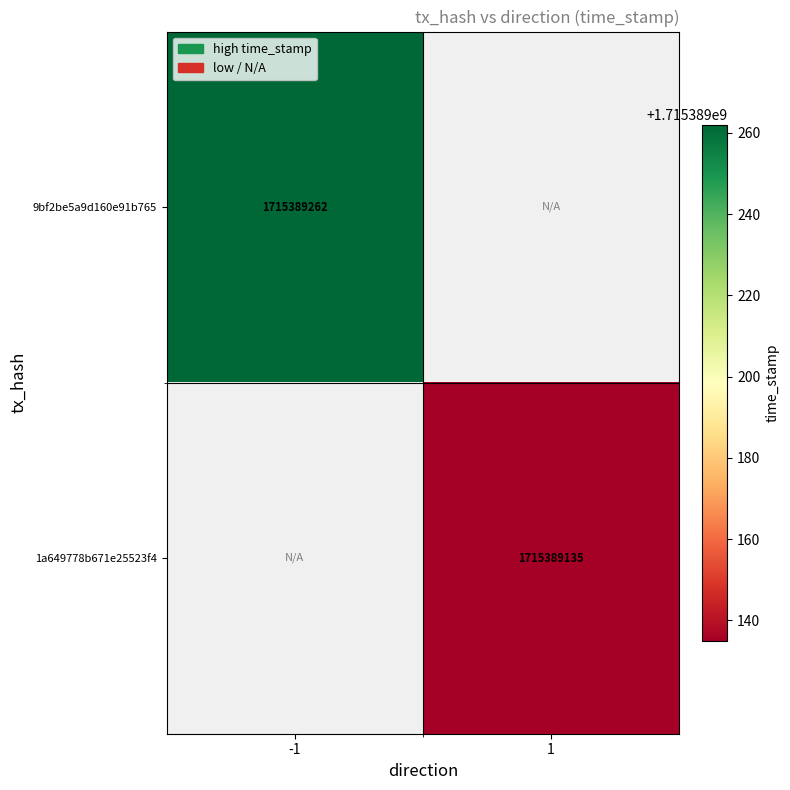

Which series has the widest spread of values?

9bf2be5a9d160e91b765